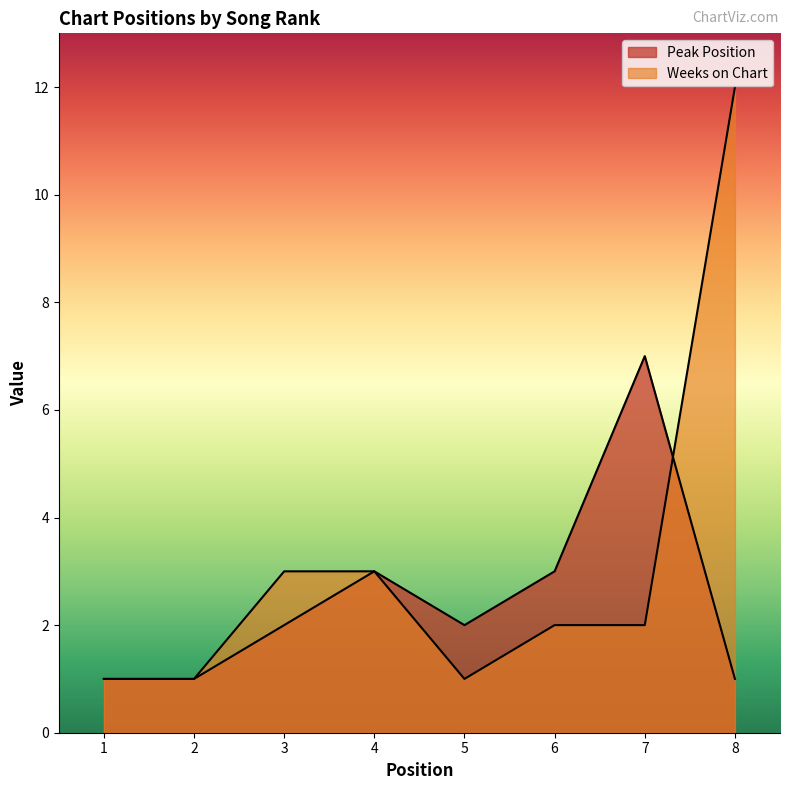

Does the chart display data point markers on the line(s)?

No